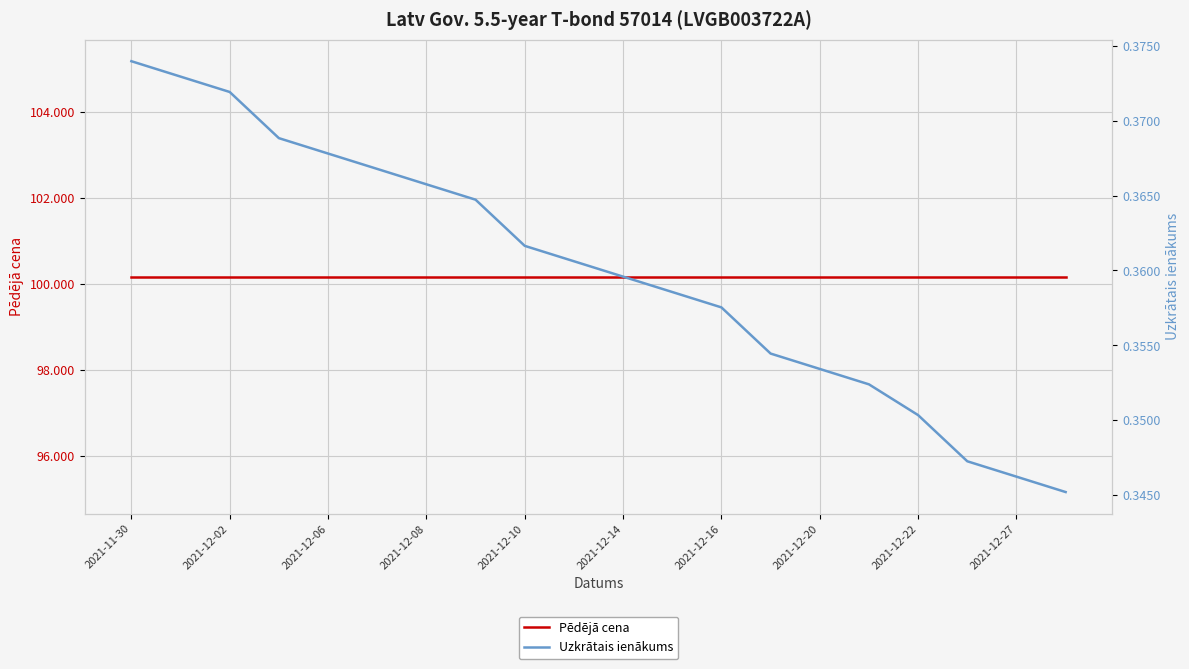

True or false: Uzkrātais ienākums and Pēdējā cena cross at least once.

False